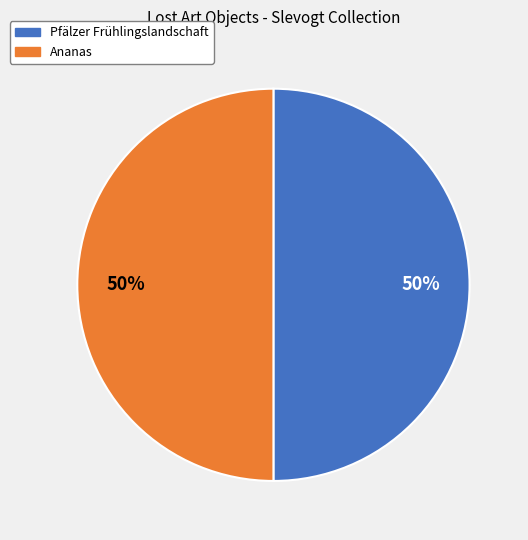

Do Ananas and Pfälzer Frühlingslandschaft together represent more than half of the pie?

Yes